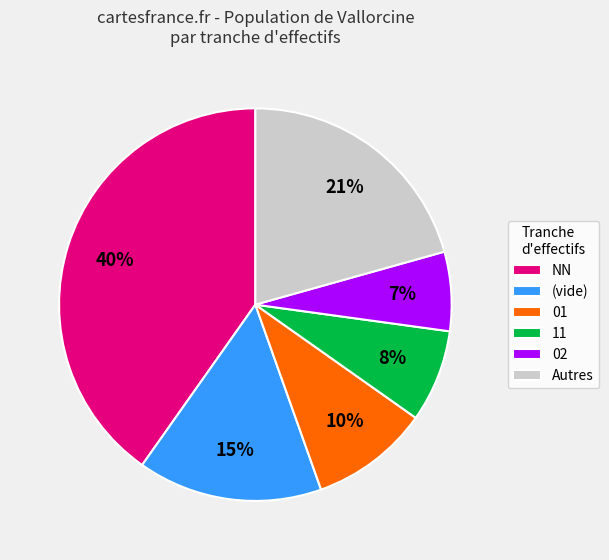

Combined, do Autres and 11 account for over 50%?

No